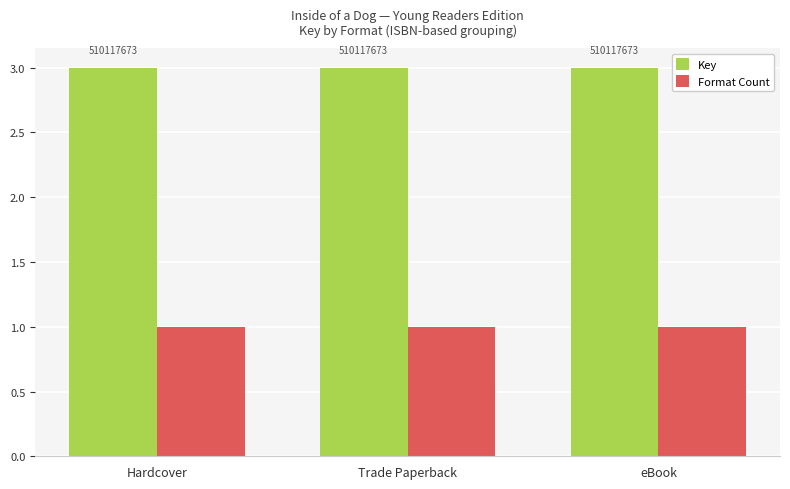

Are the bars grouped side by side (vs. stacked)?

Yes